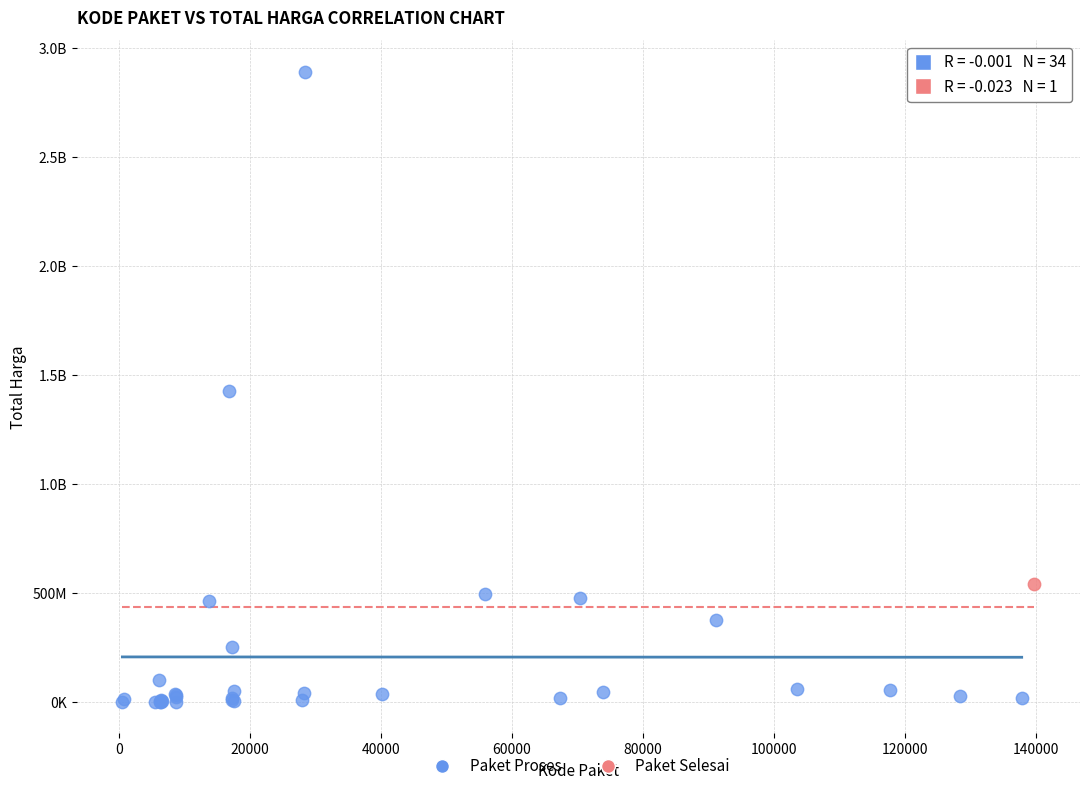

What are all the series names shown in the legend?

Paket Proses, Paket Selesai